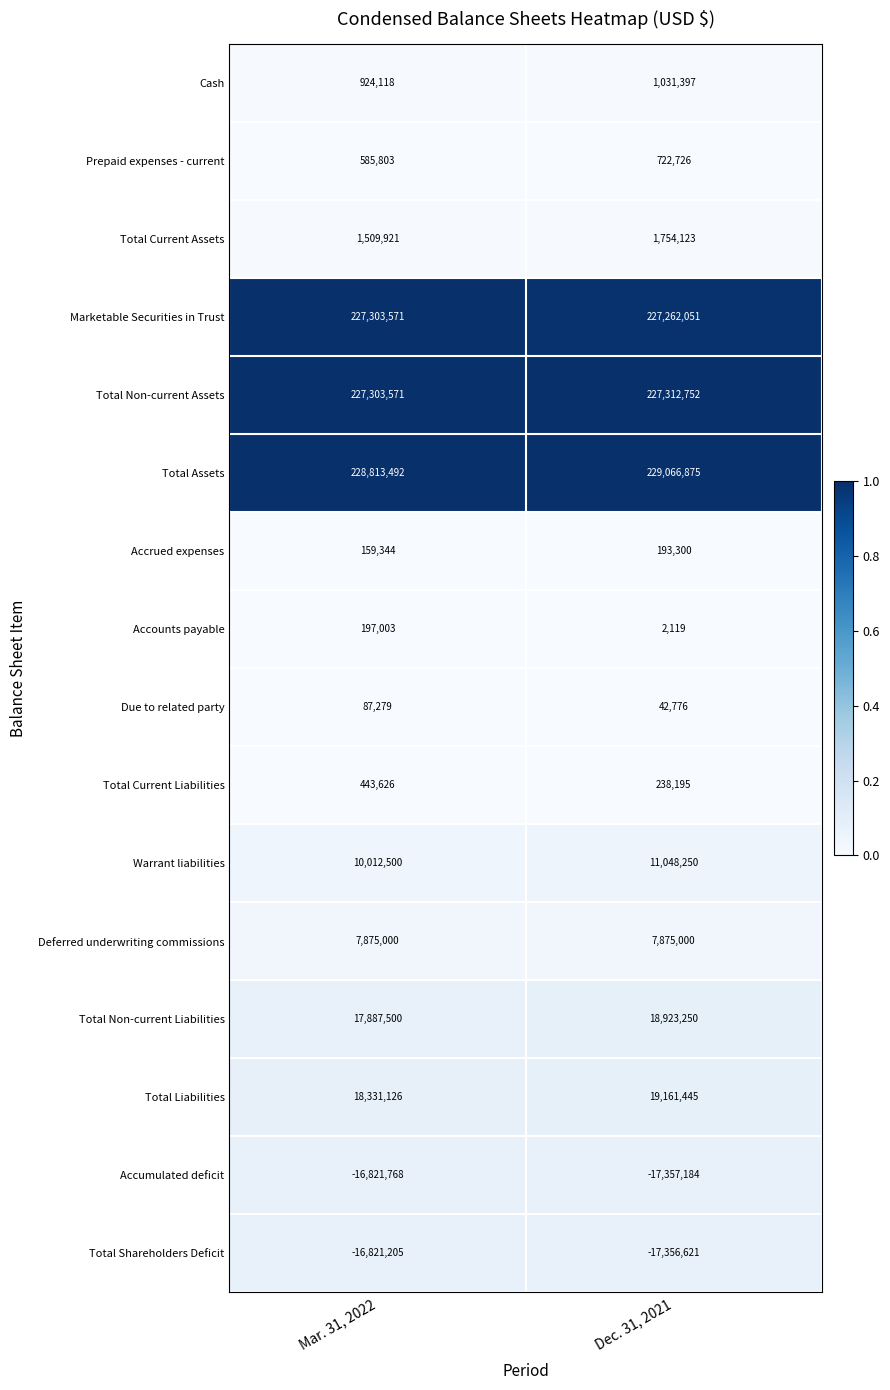

Count the number of categories in the chart.

2